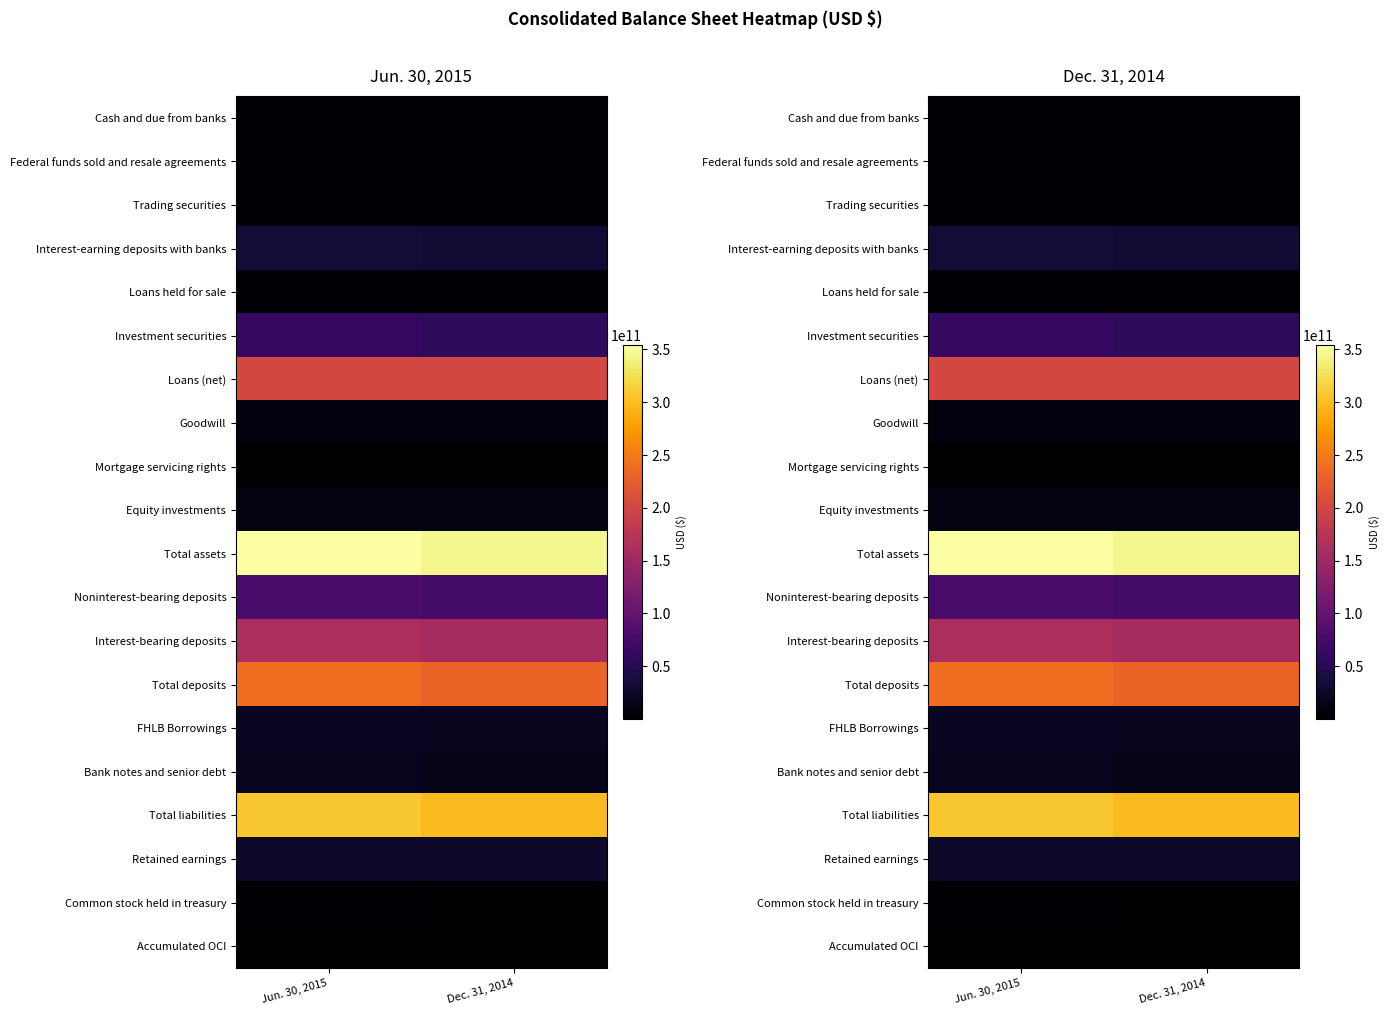

Which category has the highest value in the Total liabilities series?

Jun. 30, 2015